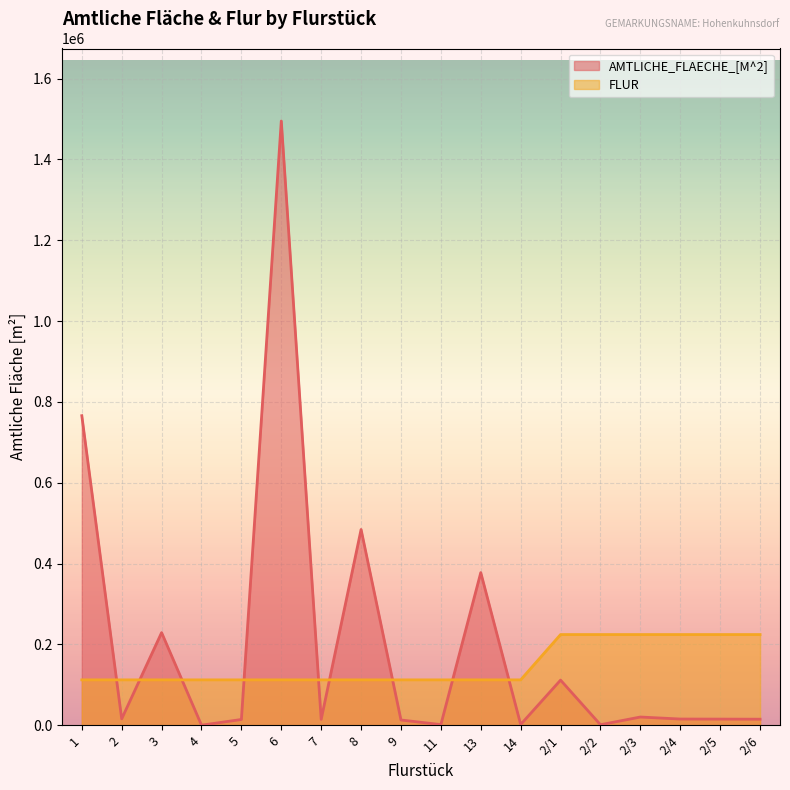

The value of FLUR at 4 is 164818.1. True or false?

False